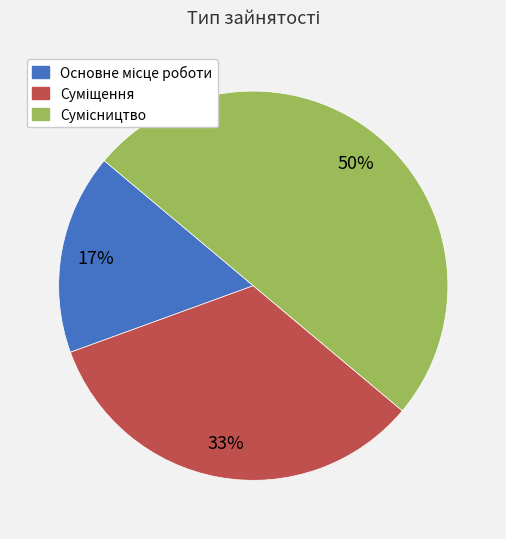

To the nearest percent, what is the difference between the largest and smallest slice percentages?

33%